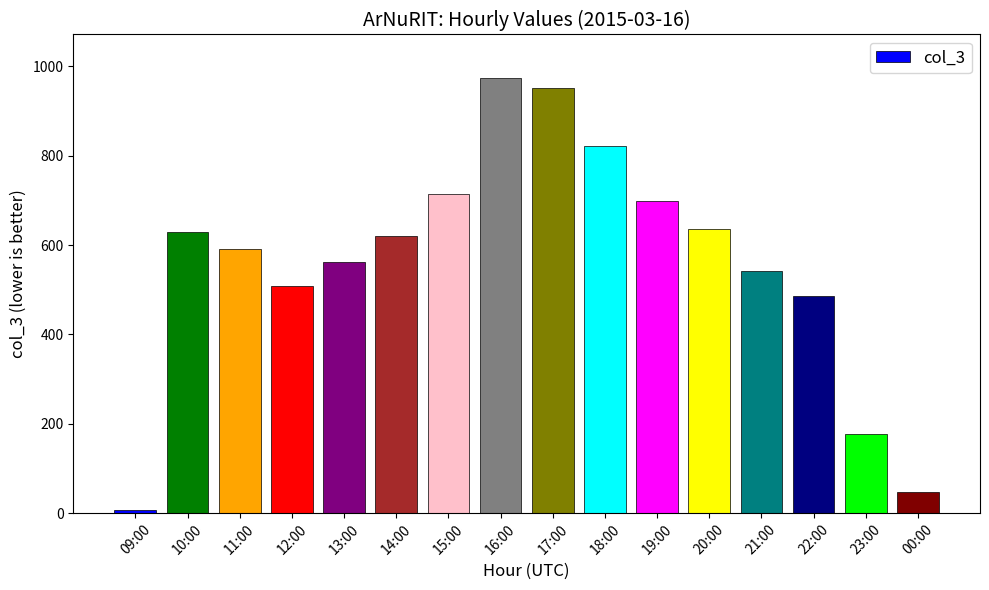

What is the difference between the maximum and minimum values?

967